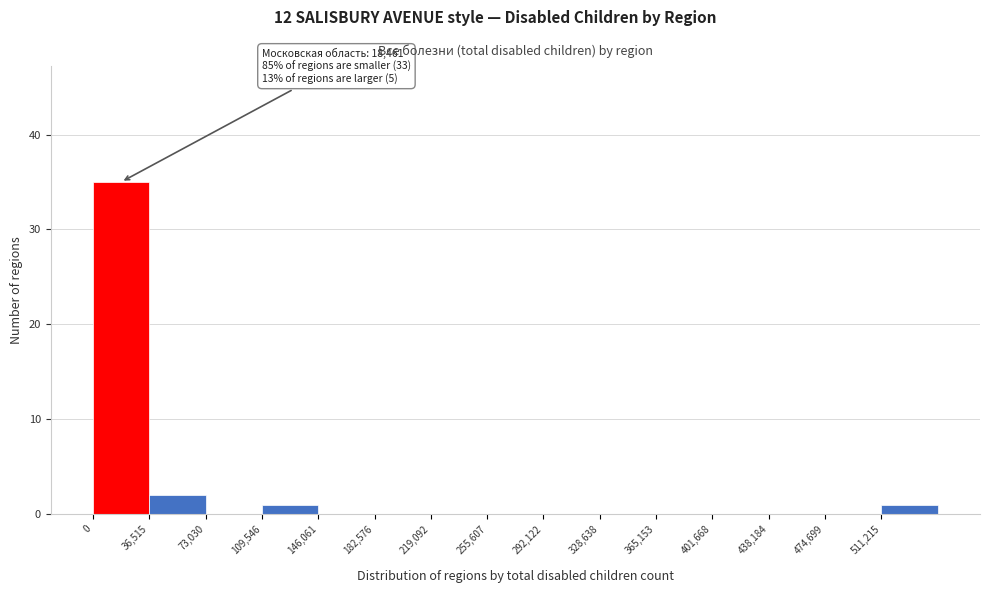

Over which range of the x-axis is the bar tallest?

0 to 35000